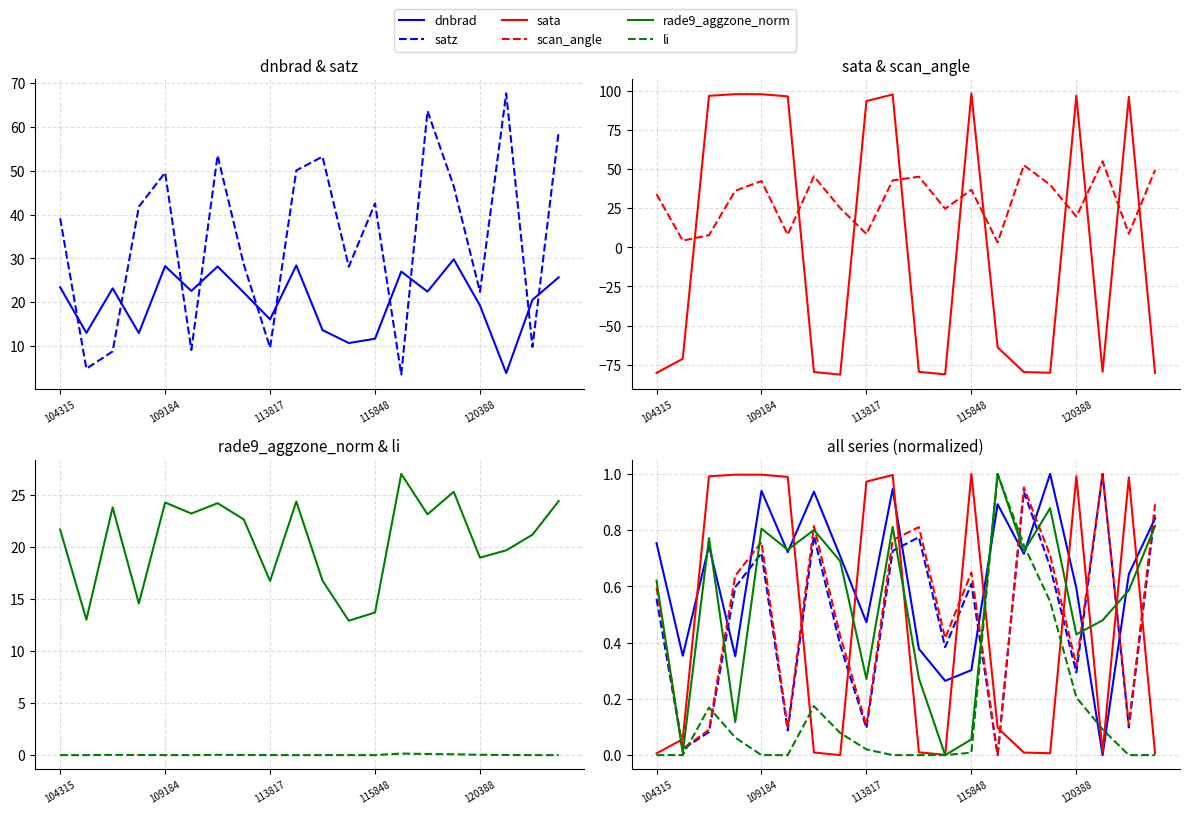

Reading left to right, transcribe all the data shown in this chart.

dnbrad: 0.8	0.4	0.7	0.4	0.9	0.7	0.9	0.7	0.5	0.9	0.4	0.3	0.3	0.9	0.7	1.0	0.6	0.0	0.6	0.8
satz: 0.6	0.0	0.1	0.6	0.7	0.1	0.8	0.4	0.1	0.7	0.8	0.4	0.6	0.0	0.9	0.7	0.3	1.0	0.1	0.9
sata: 0.0	0.1	1.0	1.0	1.0	1.0	0.0	0.0	1.0	1.0	0.0	0.0	1.0	0.1	0.0	0.0	1.0	0.0	1.0	0.0
scan_angle: 0.6	0.0	0.1	0.6	0.8	0.1	0.8	0.4	0.1	0.8	0.8	0.4	0.6	0.0	1.0	0.7	0.3	1.0	0.1	0.9
rade9_aggzone_norm: 0.6	0.0	0.8	0.1	0.8	0.7	0.8	0.7	0.3	0.8	0.3	0.0	0.1	1.0	0.7	0.9	0.4	0.5	0.6	0.8
li: 0.0	0.0	0.2	0.1	0.0	0.0	0.2	0.1	0.0	0.0	0.0	0.0	0.0	1.0	0.7	0.5	0.2	0.1	0.0	0.0